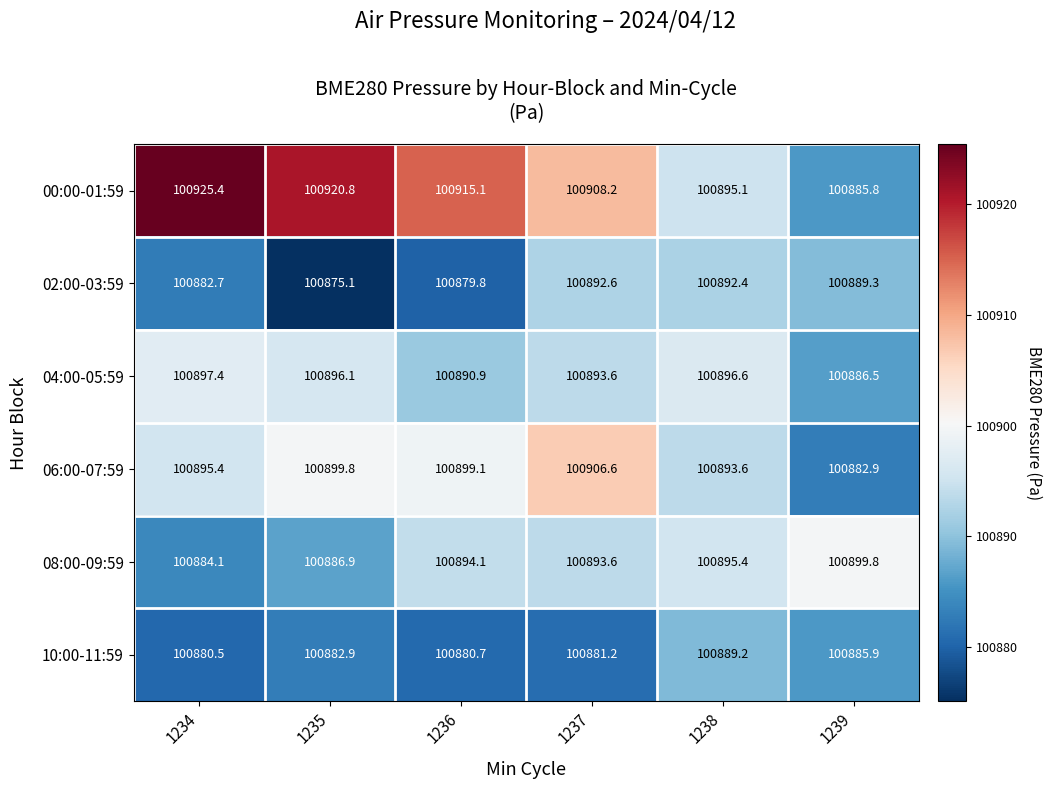

At how many categories does at least one series exceed 100878?

6